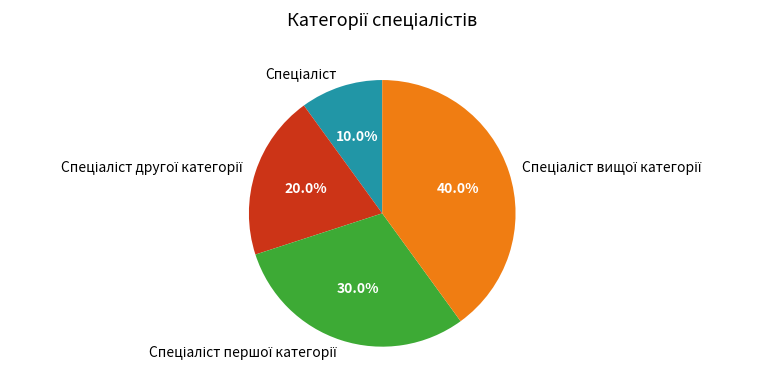

How many slices are in this pie chart?

4